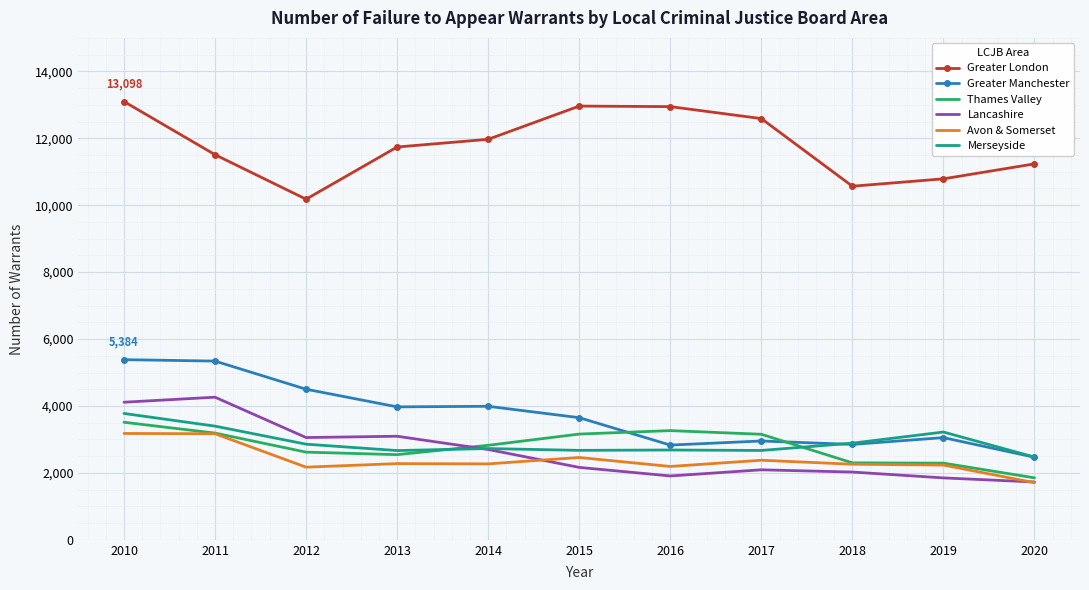

Which series changed the most between 2010 and 2014?

Lancashire